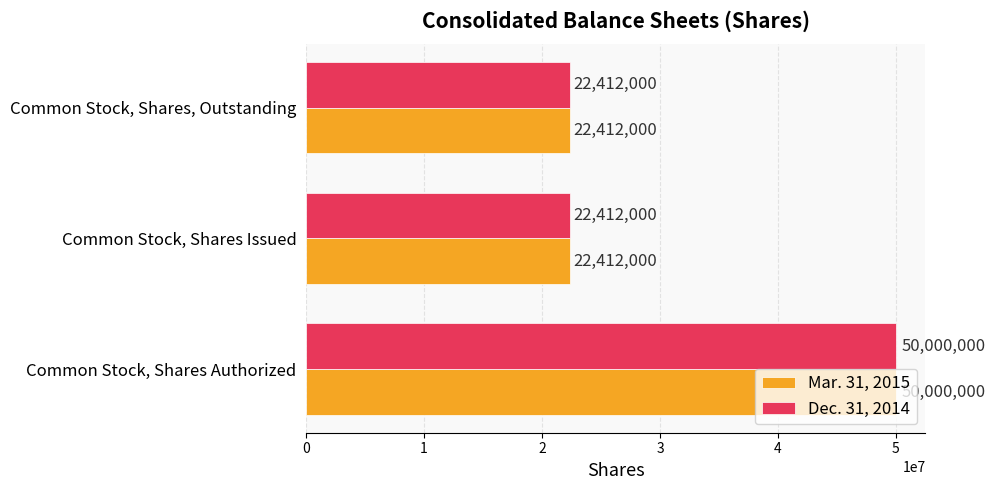

Count the Dec. 31, 2014 values in the range 22412000 to 50000000.

3